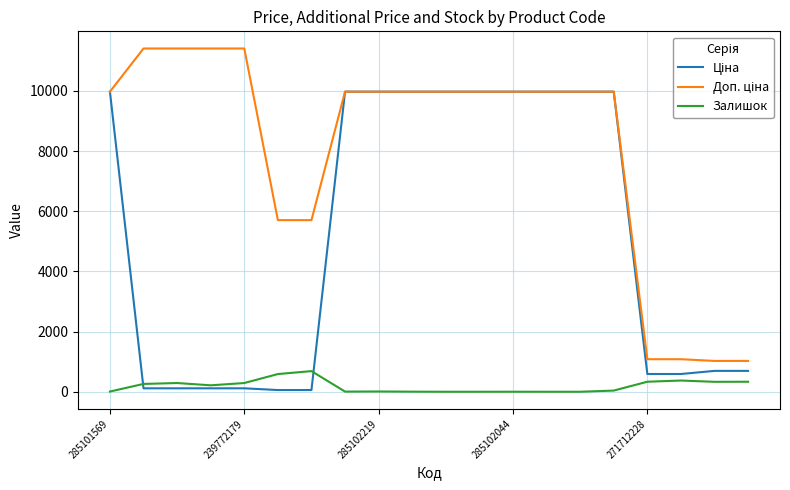

Is this an area chart (filled region under the line)?

No